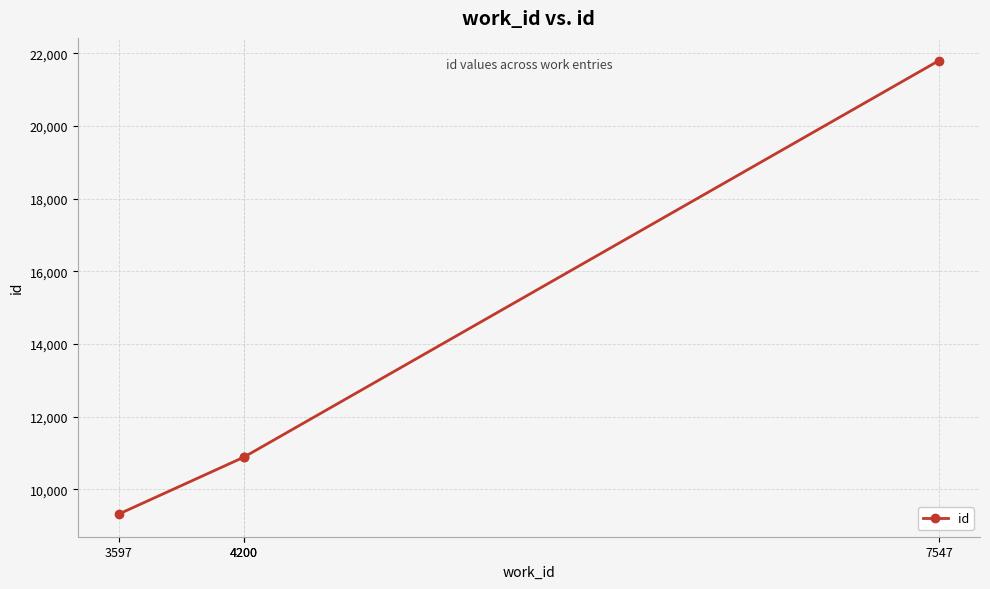

What is the smallest value displayed?

9324